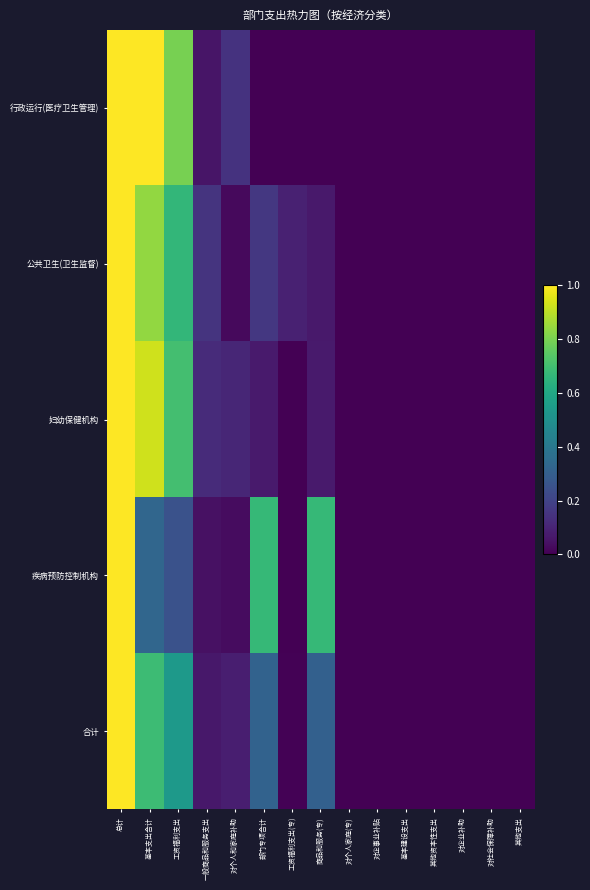

Reading right to left, extract all data points from this chart.

行政运行(医疗卫生管理): 其他支出=0.0	对社会保障补助=0.0	对企业补助=0.0	其他资本性支出=0.0	基本建设支出=0.0	对企事业补贴=0.0	对个人家庭(专)=0.0	商品和服务(专)=0.0	工资福利支出(专)=0.0	部门专项合计=0.0	对个人和家庭补助=0.1	一般商品和服务支出=0.1	工资福利支出=0.8	基本支出合计=1.0	总计=1.0
公共卫生(卫生监督): 其他支出=0.0	对社会保障补助=0.0	对企业补助=0.0	其他资本性支出=0.0	基本建设支出=0.0	对企事业补贴=0.0	对个人家庭(专)=0.0	商品和服务(专)=0.1	工资福利支出(专)=0.1	部门专项合计=0.2	对个人和家庭补助=0.0	一般商品和服务支出=0.1	工资福利支出=0.7	基本支出合计=0.8	总计=1.0
妇幼保健机构: 其他支出=0.0	对社会保障补助=0.0	对企业补助=0.0	其他资本性支出=0.0	基本建设支出=0.0	对企事业补贴=0.0	对个人家庭(专)=0.0	商品和服务(专)=0.1	工资福利支出(专)=0.0	部门专项合计=0.1	对个人和家庭补助=0.1	一般商品和服务支出=0.1	工资福利支出=0.7	基本支出合计=0.9	总计=1.0
疾病预防控制机构: 其他支出=0.0	对社会保障补助=0.0	对企业补助=0.0	其他资本性支出=0.0	基本建设支出=0.0	对企事业补贴=0.0	对个人家庭(专)=0.0	商品和服务(专)=0.7	工资福利支出(专)=0.0	部门专项合计=0.7	对个人和家庭补助=0.0	一般商品和服务支出=0.0	工资福利支出=0.3	基本支出合计=0.3	总计=1.0
合计: 其他支出=0.0	对社会保障补助=0.0	对企业补助=0.0	其他资本性支出=0.0	基本建设支出=0.0	对企事业补贴=0.0	对个人家庭(专)=0.0	商品和服务(专)=0.3	工资福利支出(专)=0.0	部门专项合计=0.3	对个人和家庭补助=0.1	一般商品和服务支出=0.1	工资福利支出=0.5	基本支出合计=0.7	总计=1.0